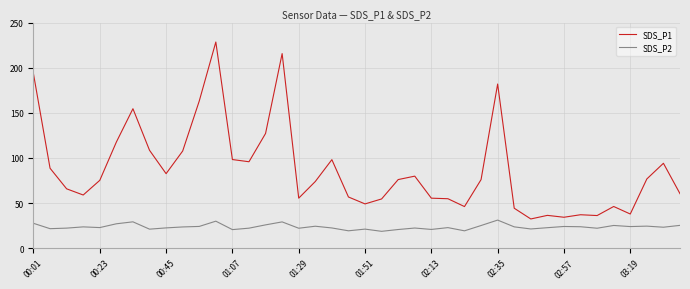

Rank the series by their maximum value, from lowest to highest.

SDS_P2, SDS_P1